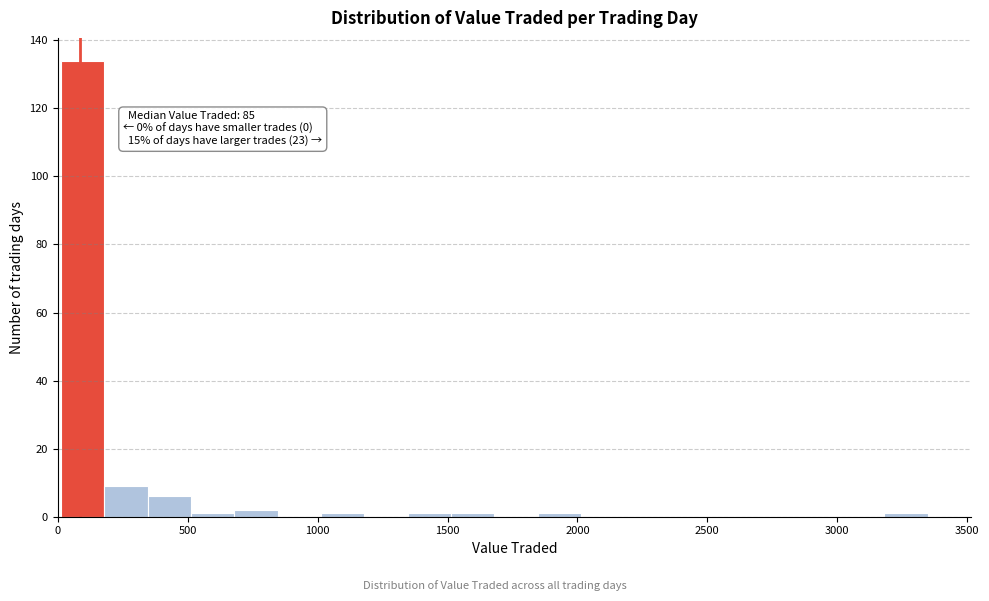

Around what value on the x-axis is the tallest bar? Give the approximate position of its centre, as read against the axis.

100